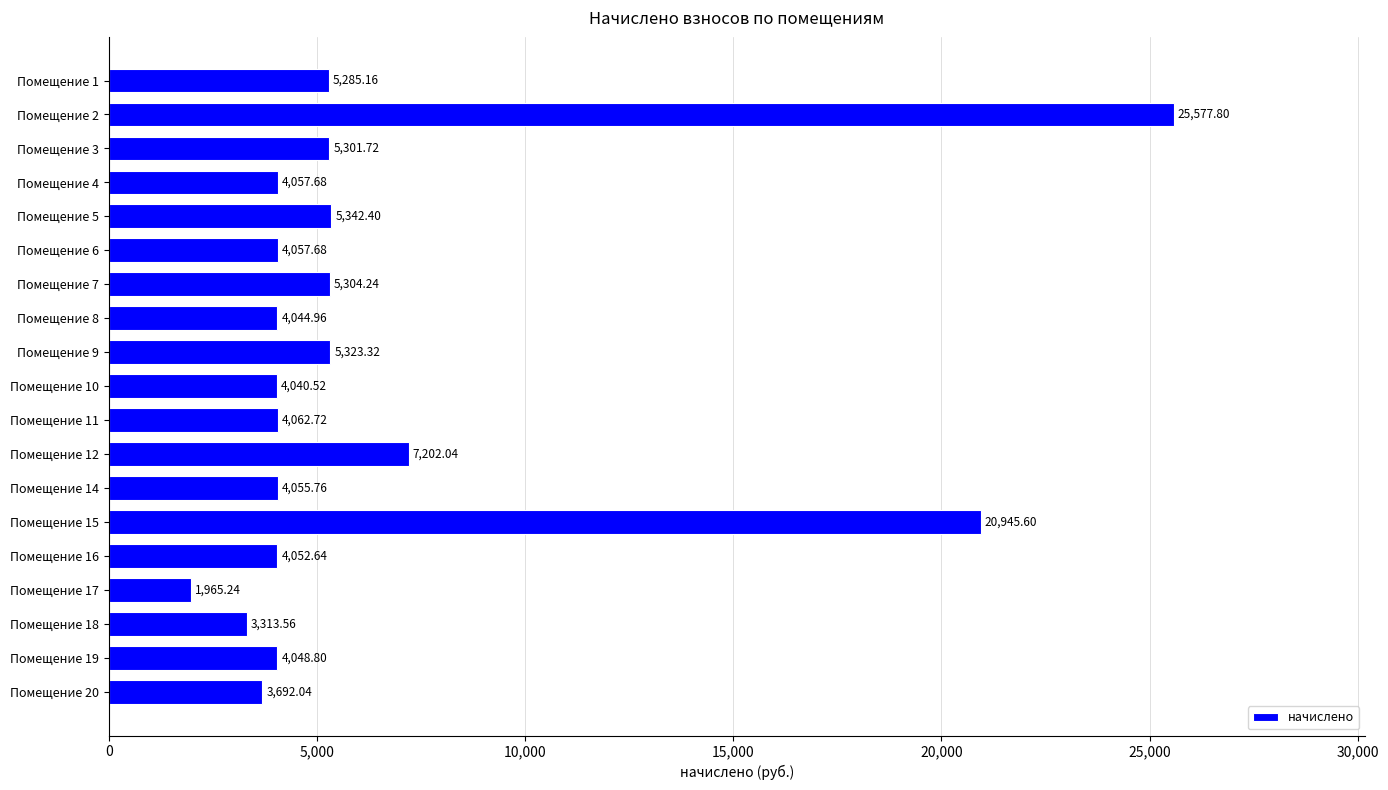

How many values are below 4057?

8